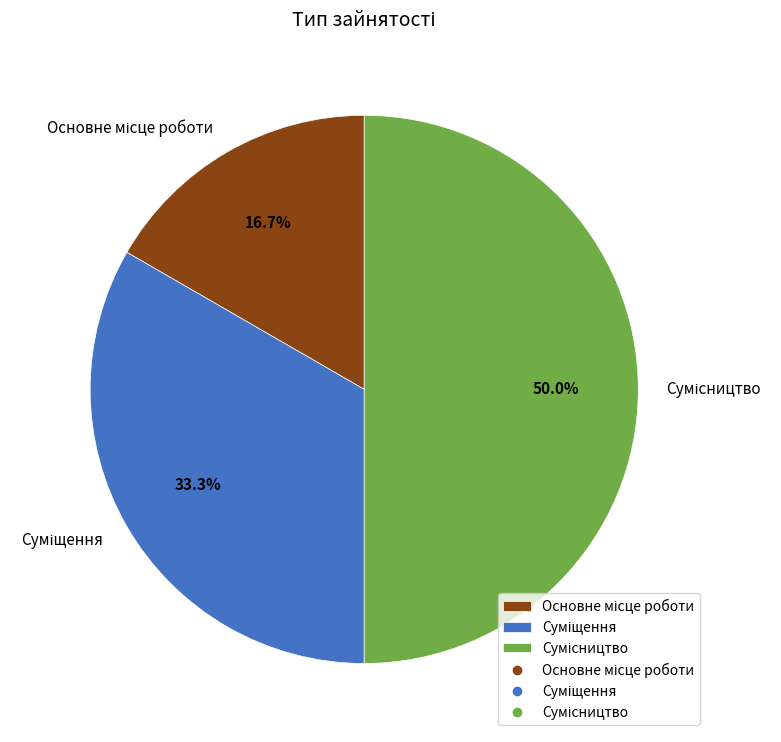

Count the number of slices in the pie.

3